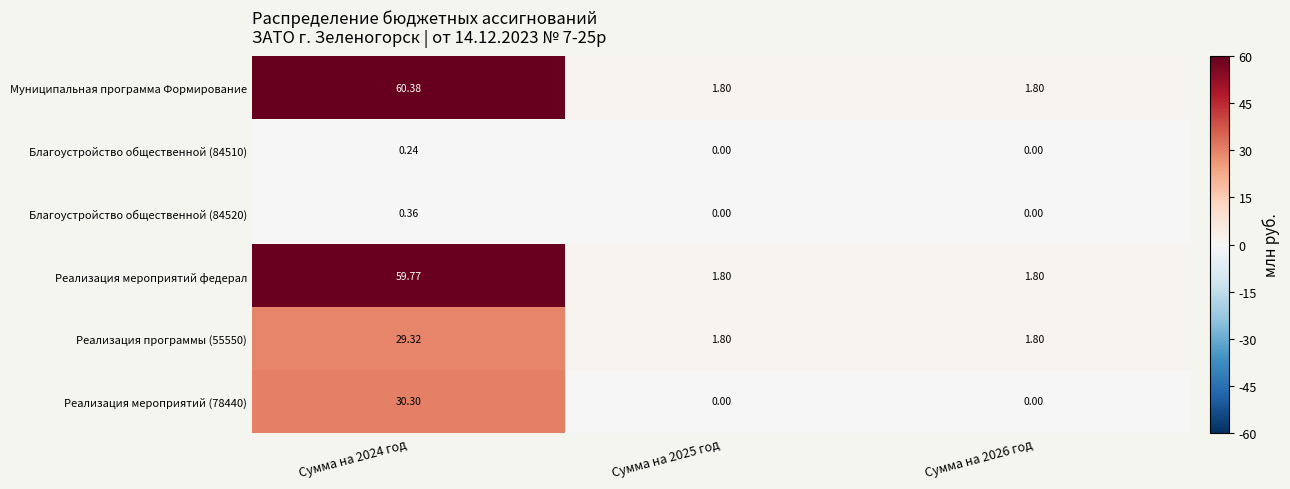

Which series has the largest total across all categories?

Муниципальная программа Формирование